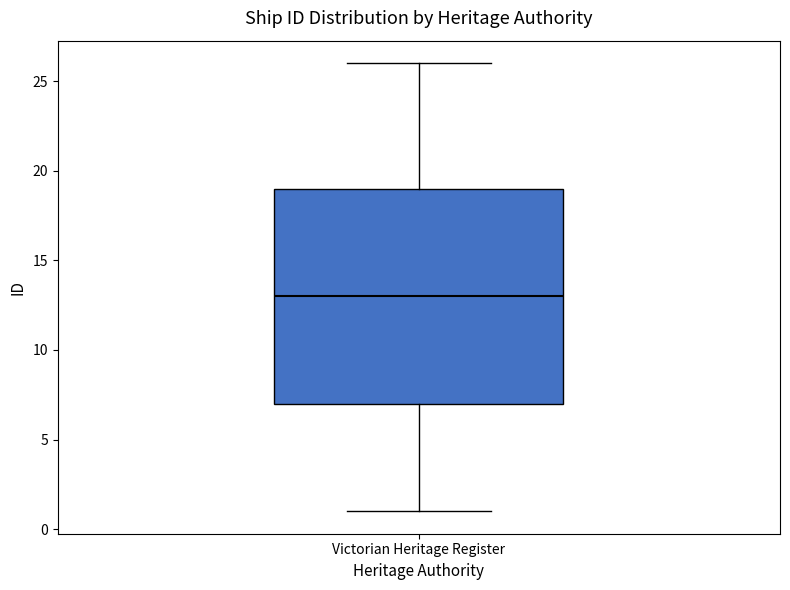

Read this box plot against the y-axis: the position of the median line, the range covered by the box, and the ends of both whiskers. The values are not printed on the chart, so give them approximately, as read against the axis.

median 13, box 7 to 19, whiskers 1 to 26